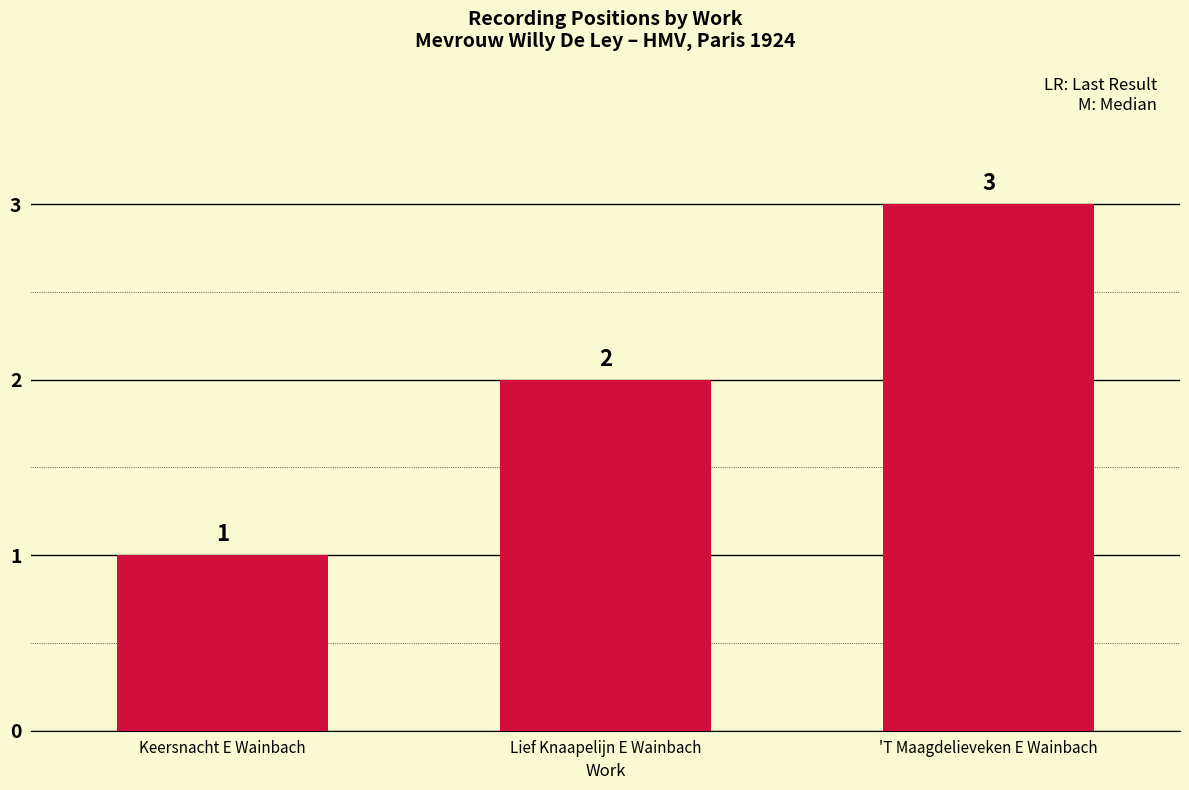

The value at Lief Knaapelijn E Wainbach is 1. True or false?

False